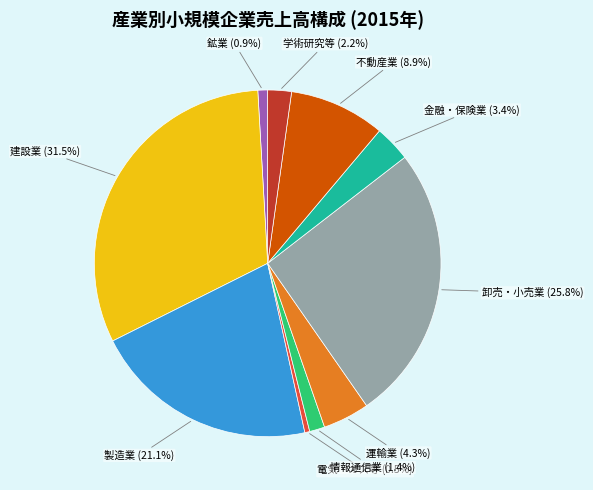

Is there any slice that represents more than half of the pie?

No